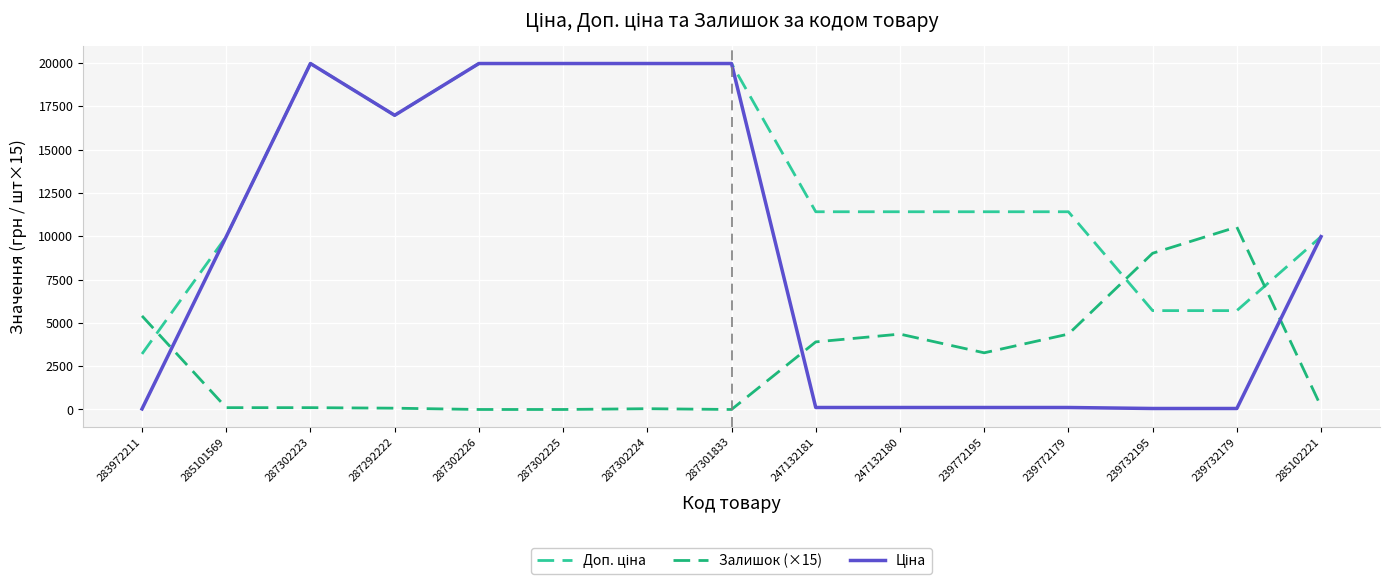

Is it true that Залишок (×15) equals 7379.6 at 239772179?

False